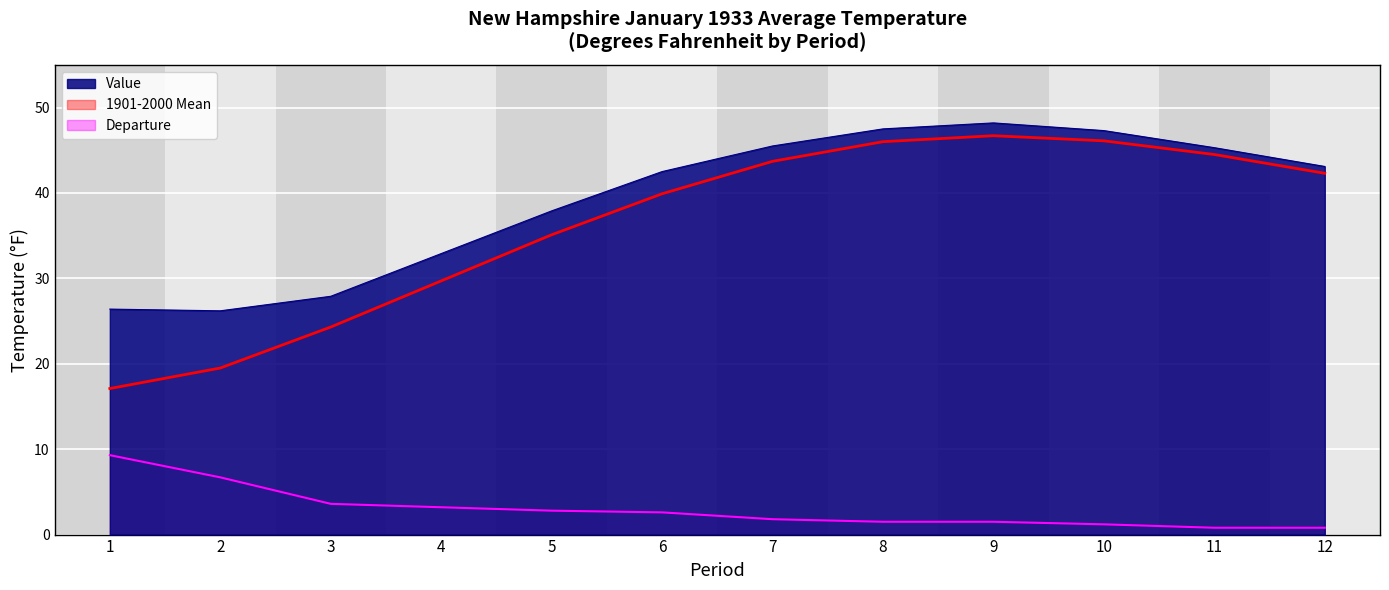

At 5, list the series in order from largest to smallest.

Value, 1901-2000 Mean, Departure